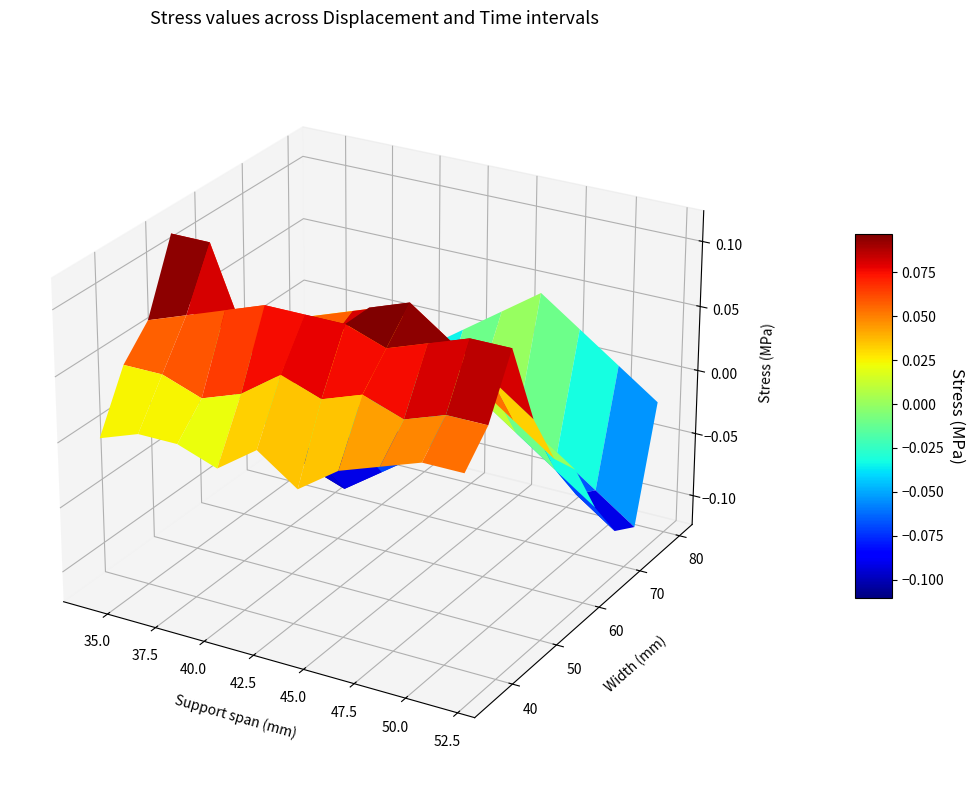

Between 6 and 1, which is larger?

6